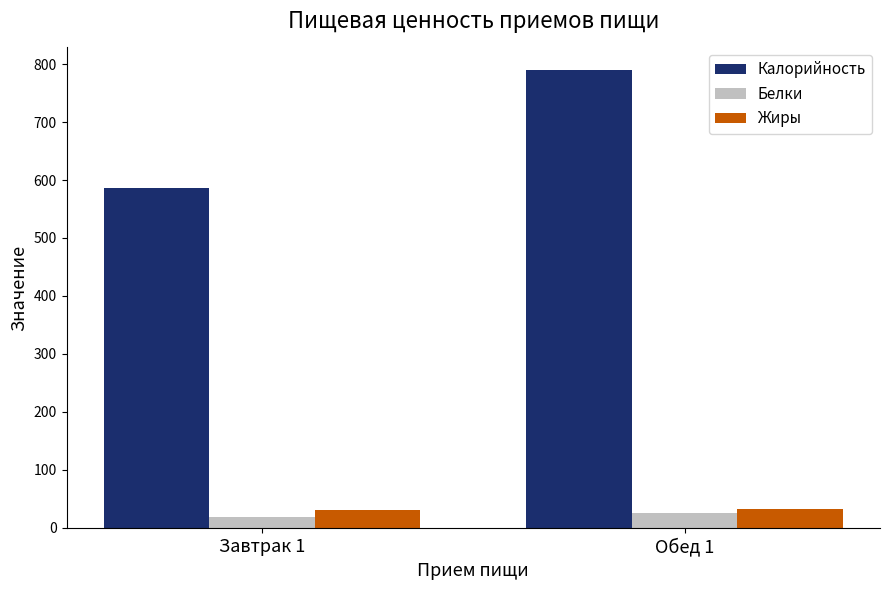

Where does the Калорийность series first go above 789?

Обед 1